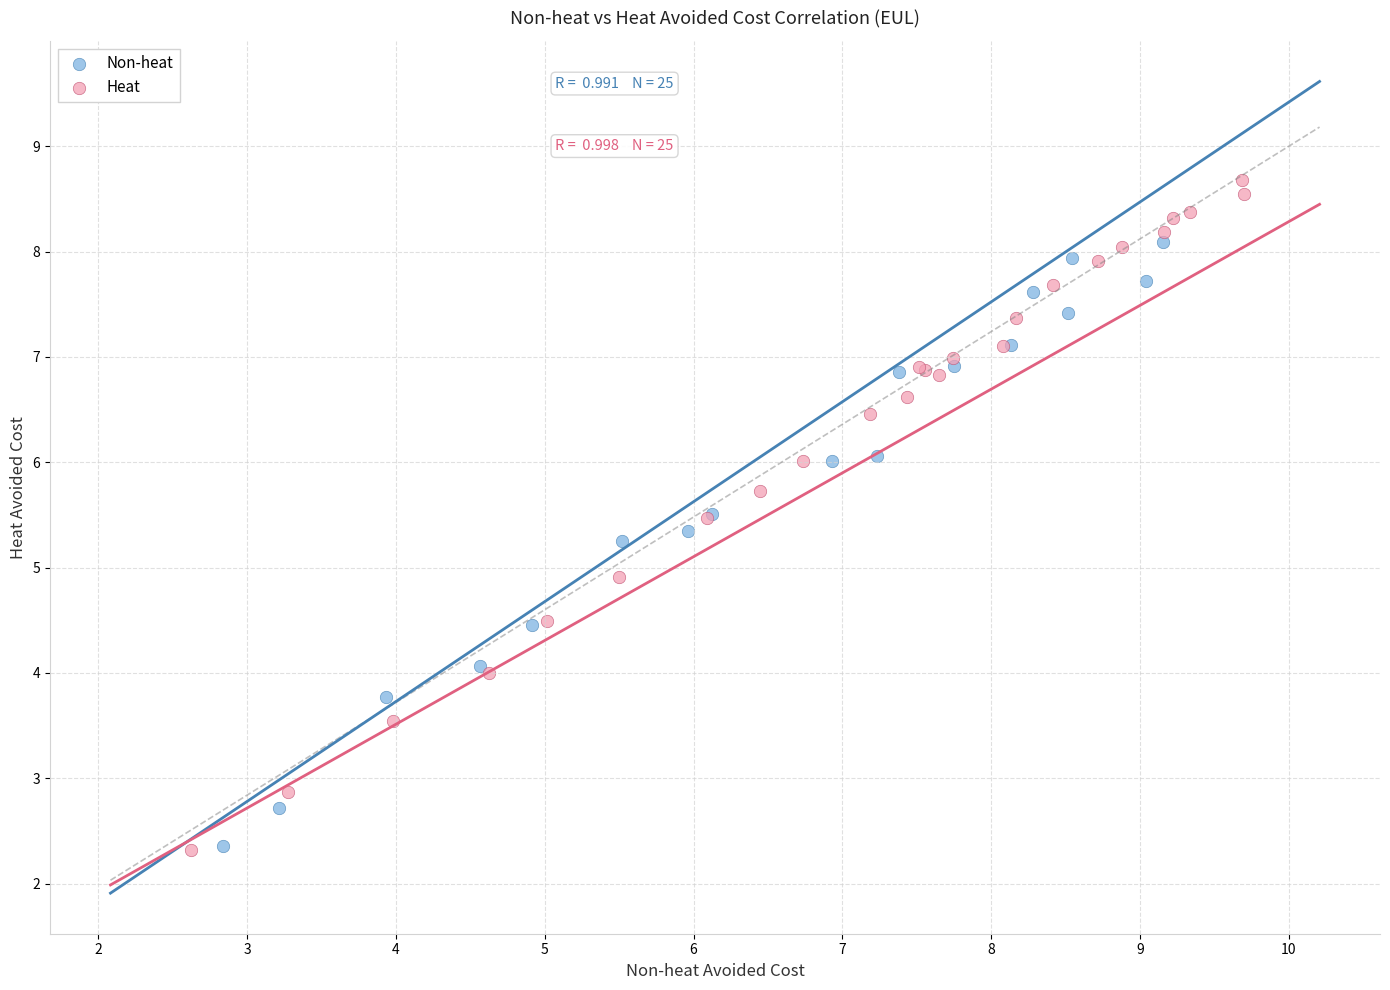

Which series has the widest spread of Y values?

Heat